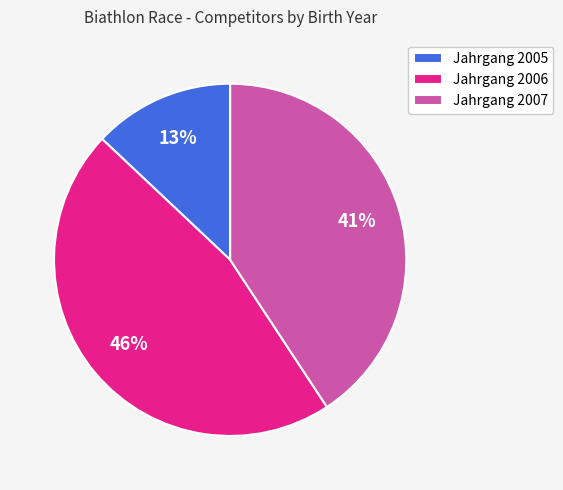

What percentage is the Jahrgang 2006 slice, to the nearest percent?

46%